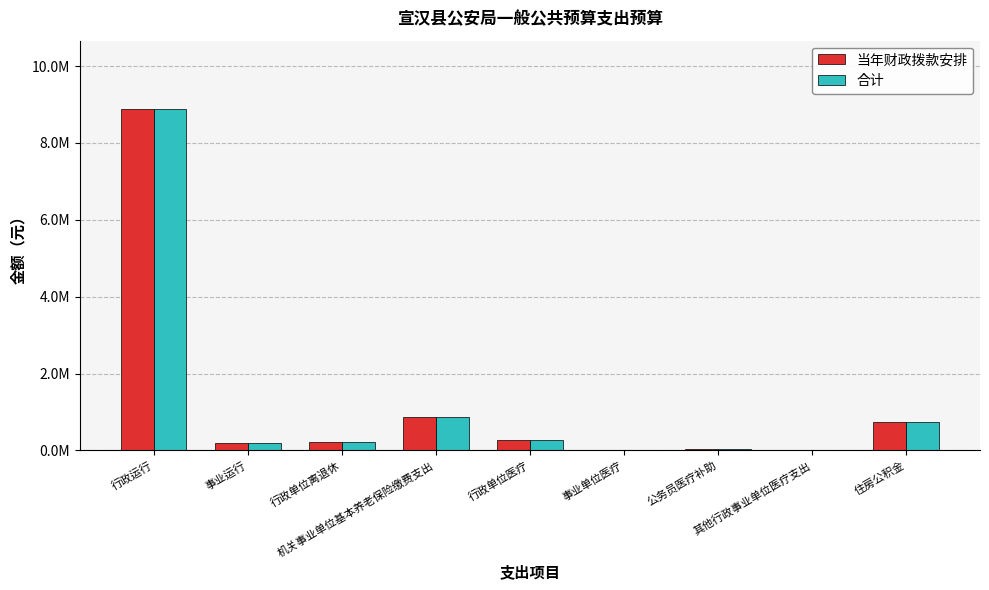

What is the minimum value shown in the chart?

10698